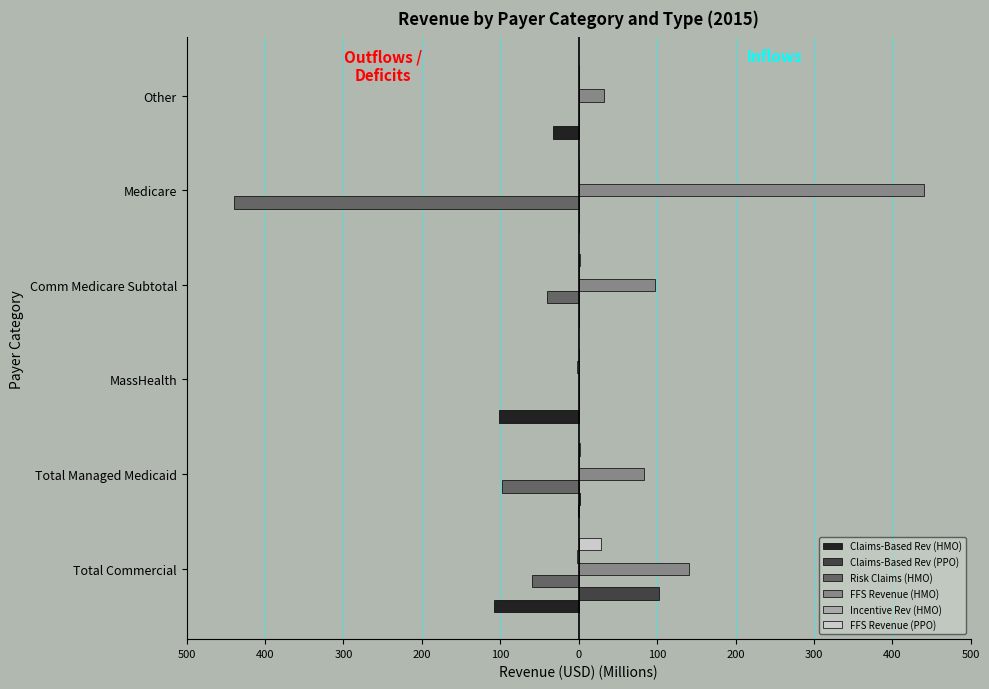

Count the number of data series in this chart.

6